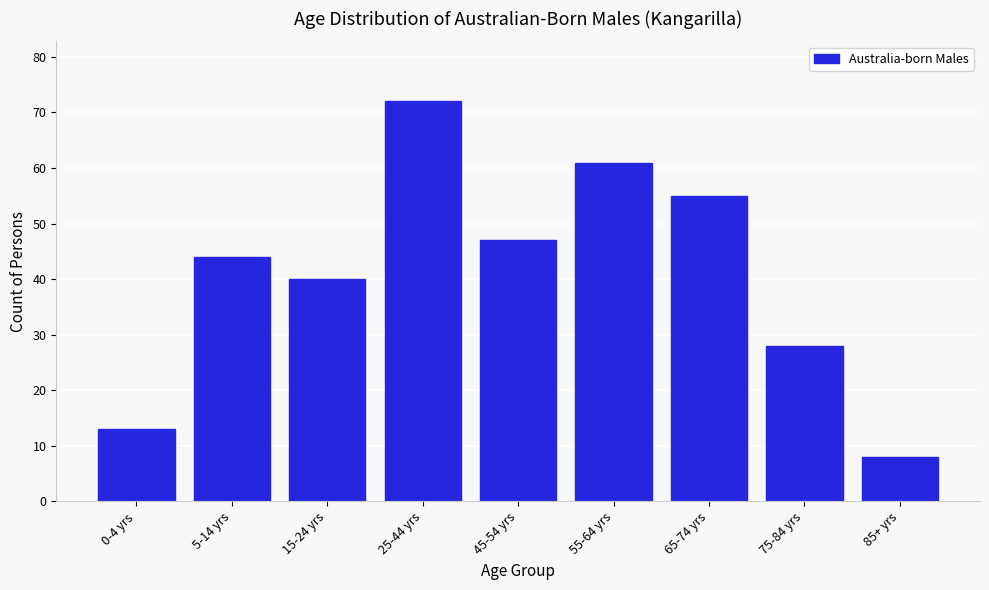

Reading right to left, transcribe all the data shown in this chart.

8	28	55	61	47	72	40	44	13